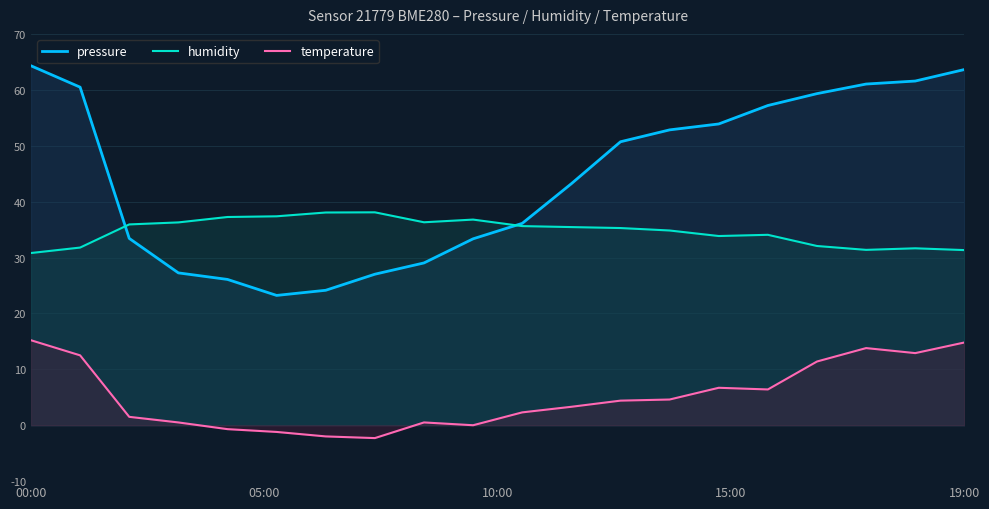

Where is the first local minimum for temperature?

7